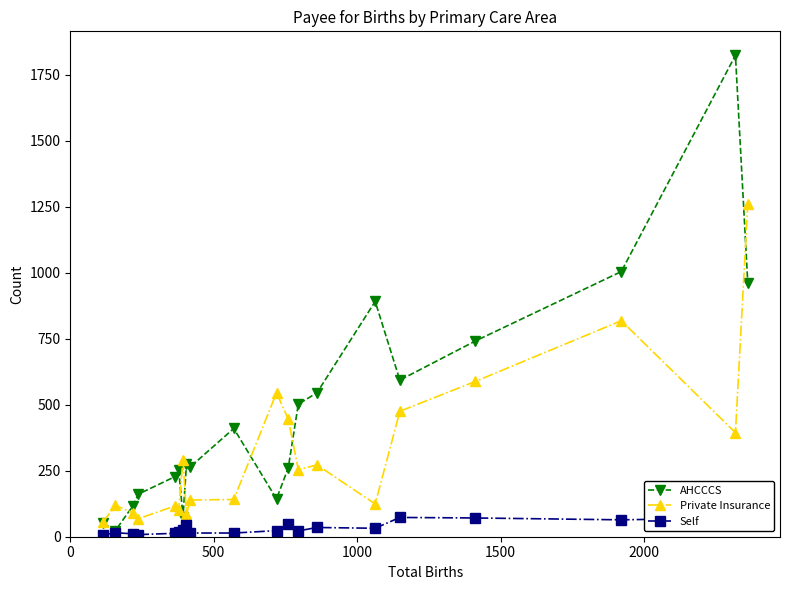

At how many categories does at least one series exceed 772?

4